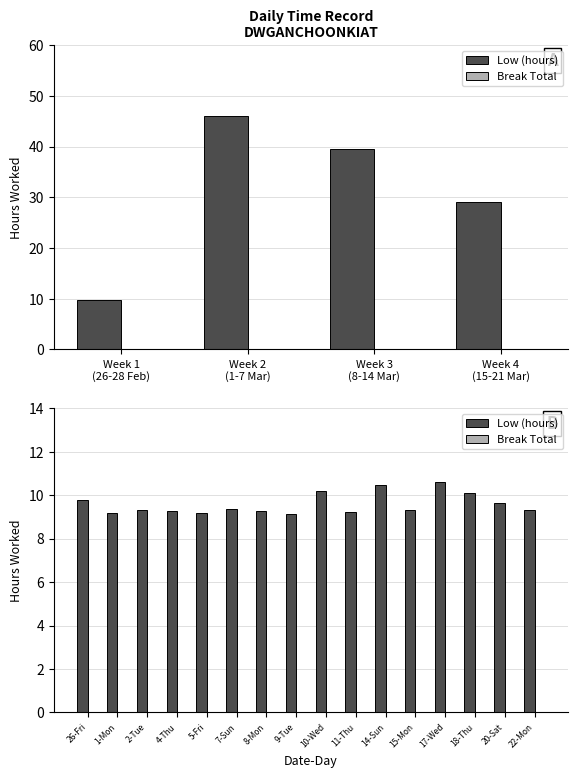

Does the chart contain any negative values?

No